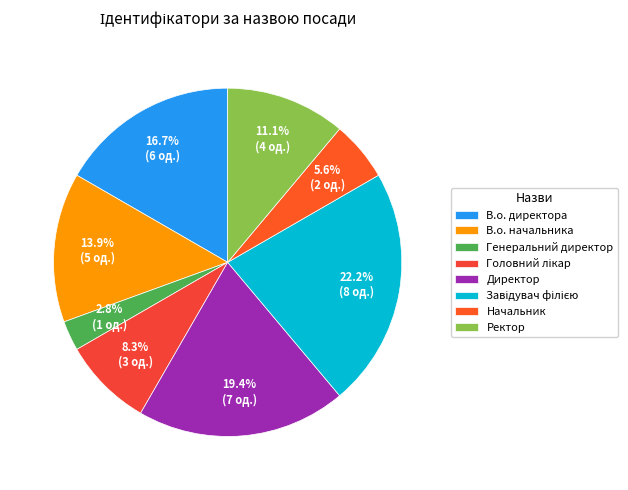

How many slices are in this pie chart?

8